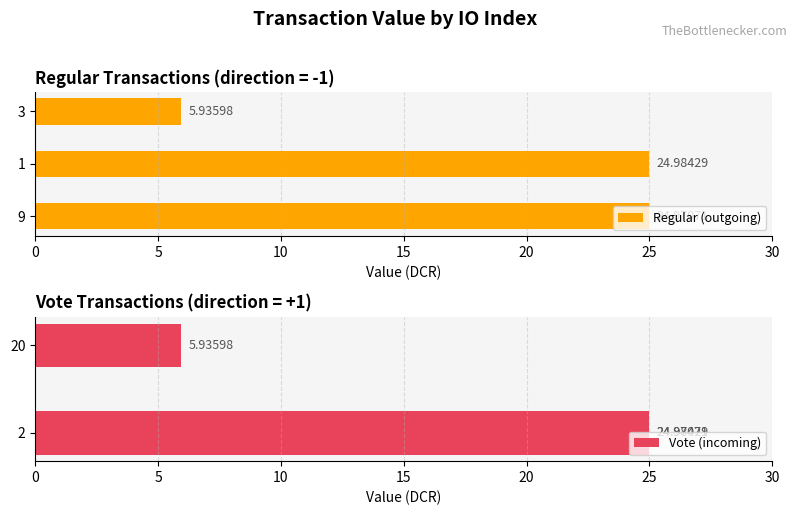

What is the average value of the Regular (outgoing) series?

18.6